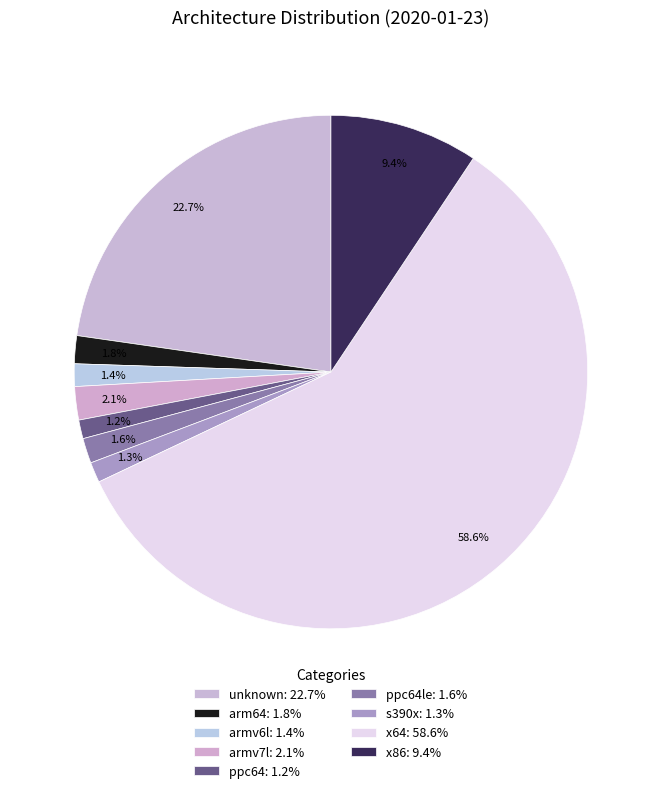

How many segments does this pie chart have?

9